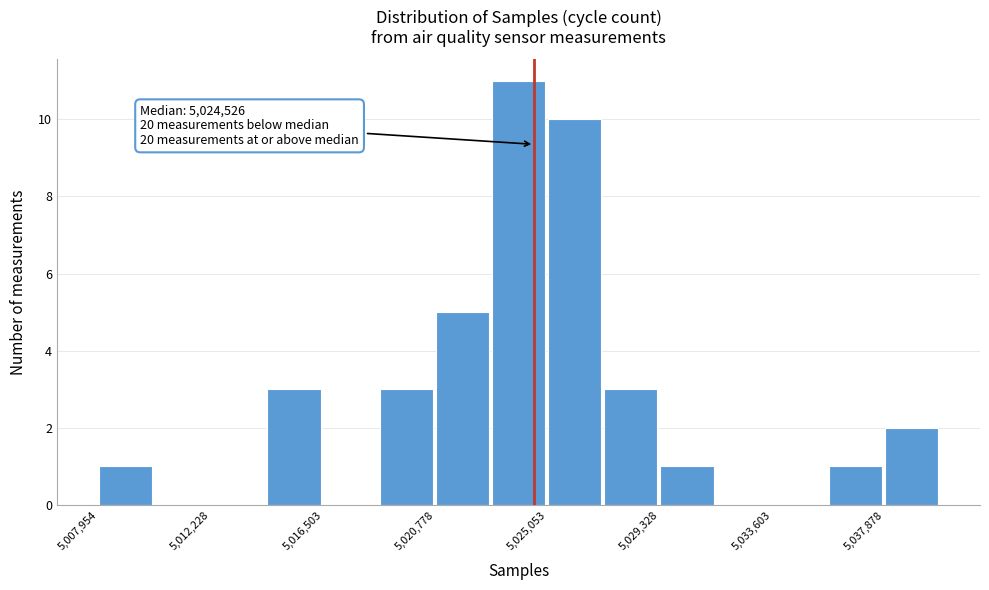

Which range on the x-axis has the tallest bar?

5023000 to 5025000